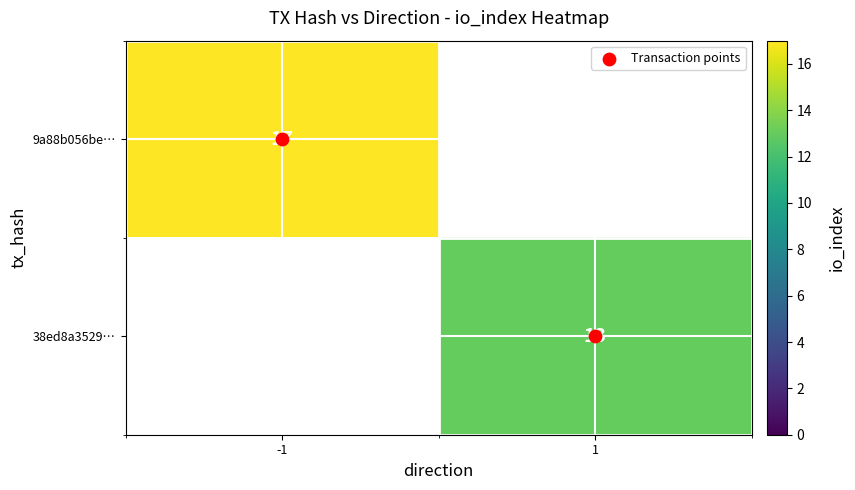

What is the difference between the maximum and minimum values in the Transaction points series?

1.0